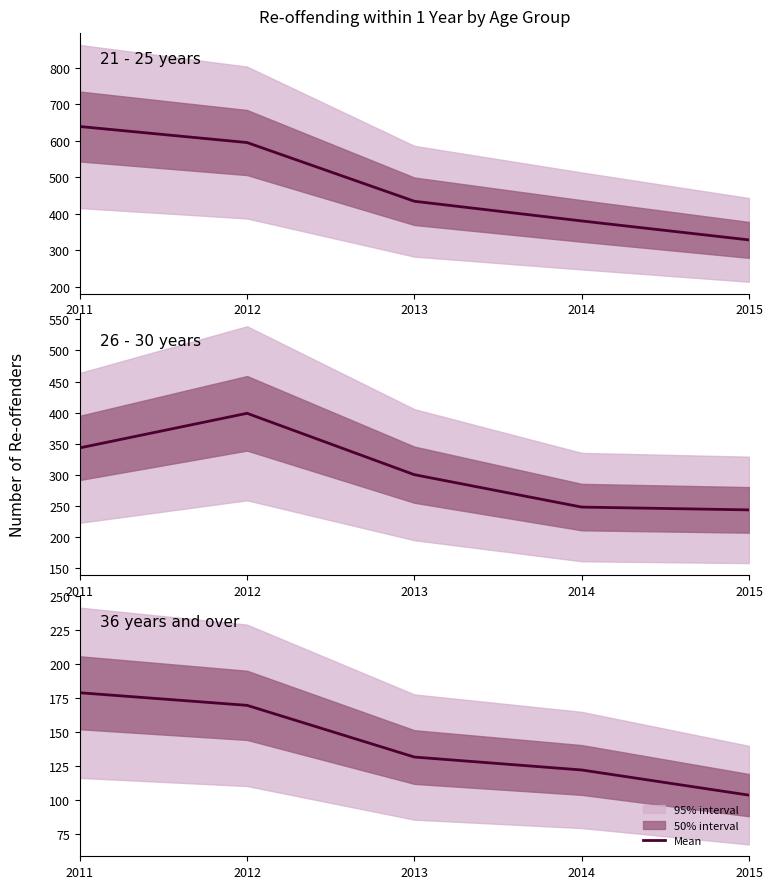

List the labels in order of 21 - 25 years value, smallest first.

2015, 2014, 2013, 2012, 2011